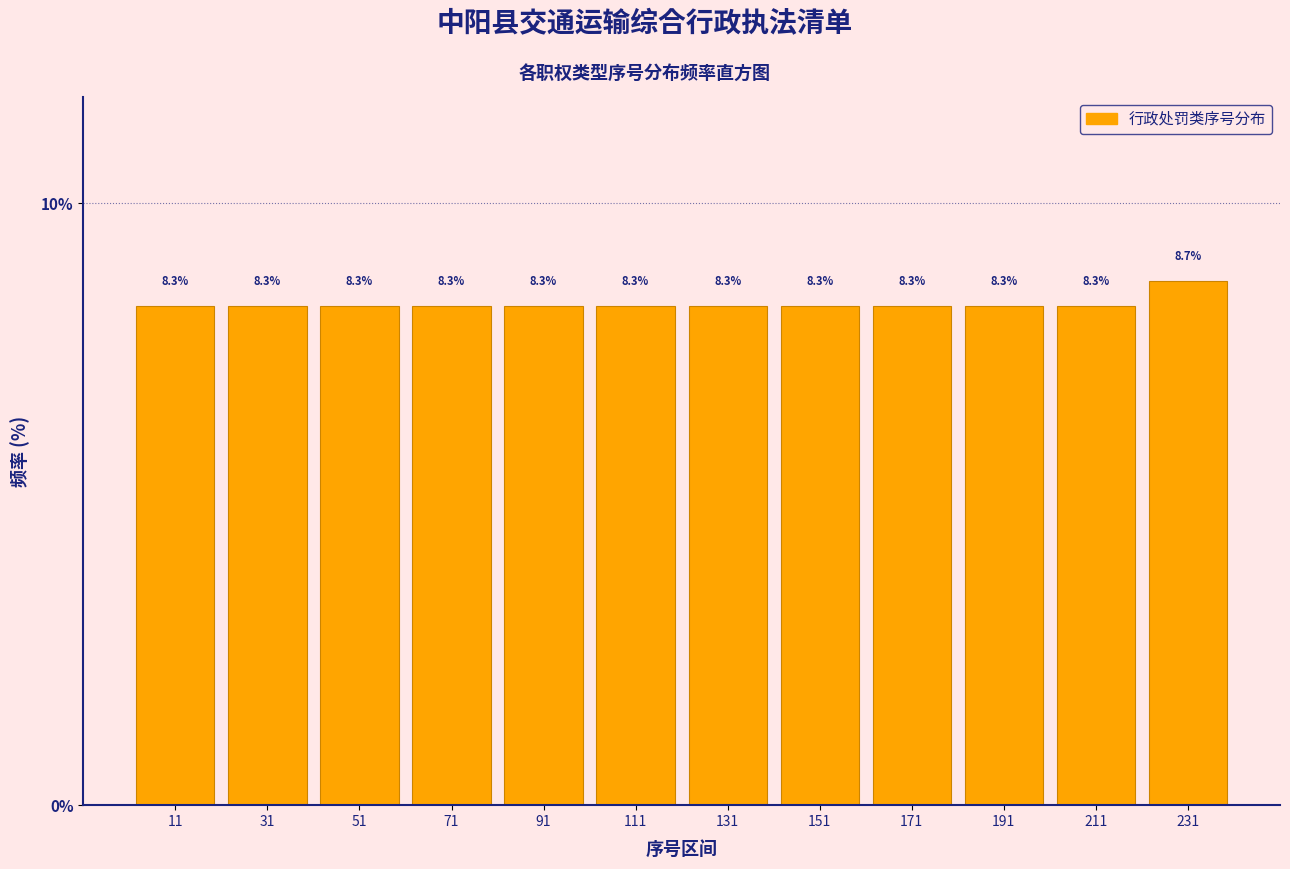

Reading left to right, list every bar in this chart as the range it spans on the x-axis followed by its height. The bar edges are not printed on the chart, so give them approximately, as read against the axis.

1 to 21: 8.3
21 to 41: 8.3
41 to 61: 8.3
61 to 81: 8.3
81 to 101: 8.3
101 to 121: 8.3
121 to 141: 8.3
141 to 161: 8.3
161 to 181: 8.3
181 to 201: 8.3
201 to 221: 8.3
221 to 241: 8.7